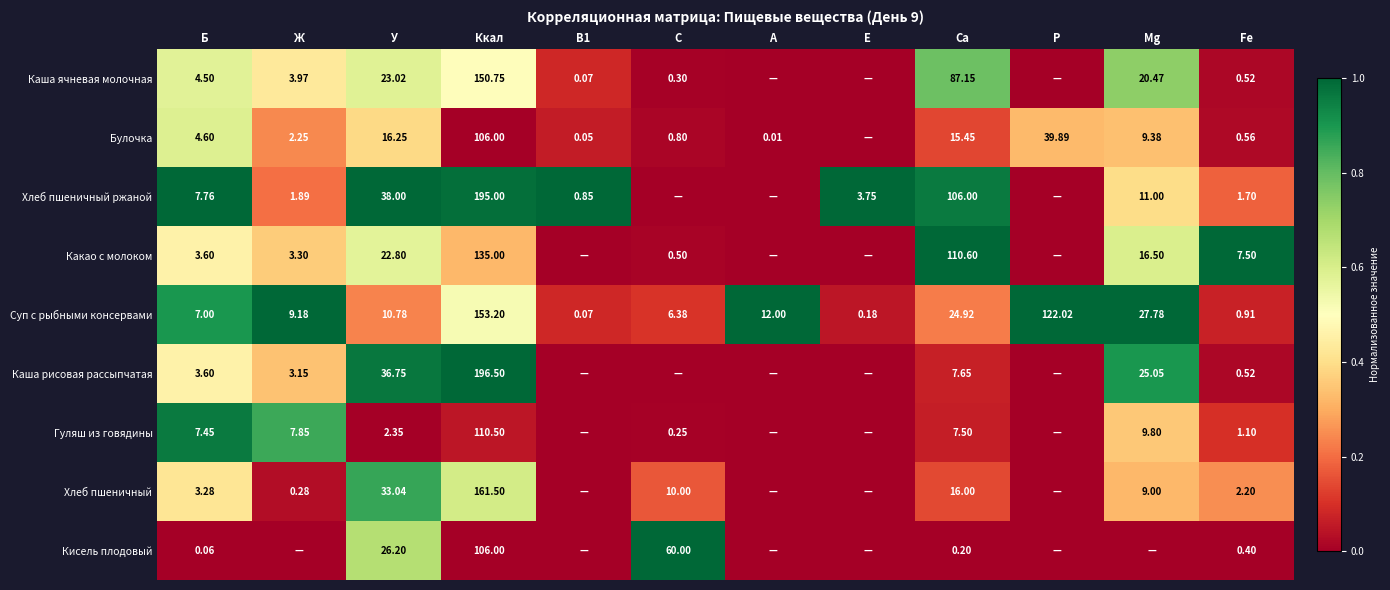

Is the value of Кисель плодовый at Ккал greater than the value of Хлеб пшеничный ржаной at Ж?

Yes